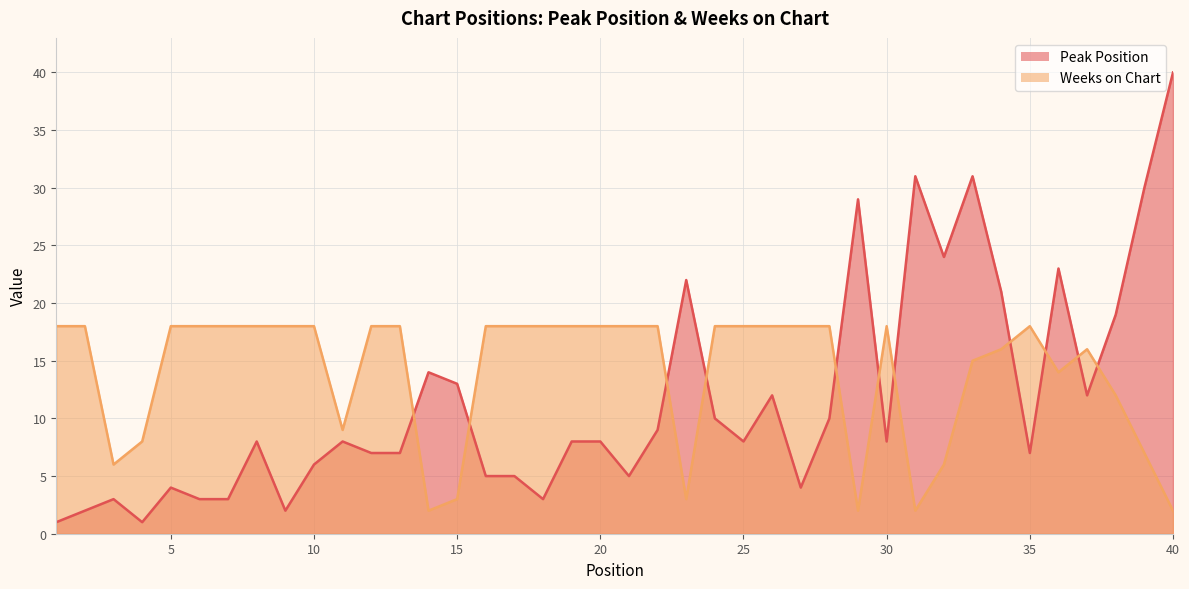

Where does the Peak Position series first go above 8?

14